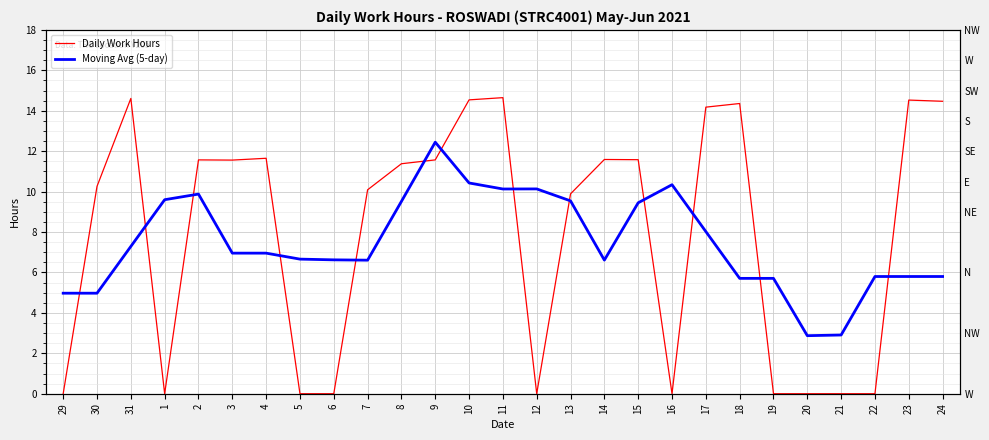

Reading left to right, transcribe all the data shown in this chart.

Daily Work Hours: 0.0	10.3	14.6	0.0	11.6	11.6	11.7	0.0	0.0	10.1	11.4	11.6	14.5	14.7	0.0	9.9	11.6	11.6	0.0	14.2	14.4	0.0	0.0	0.0	0.0	14.5	14.5
Moving Avg (5-day): 5.0	5.0	7.3	9.6	9.9	7.0	7.0	6.7	6.6	6.6	9.5	12.4	10.4	10.1	10.1	9.5	6.6	9.4	10.3	8.0	5.7	5.7	2.9	2.9	5.8	5.8	5.8